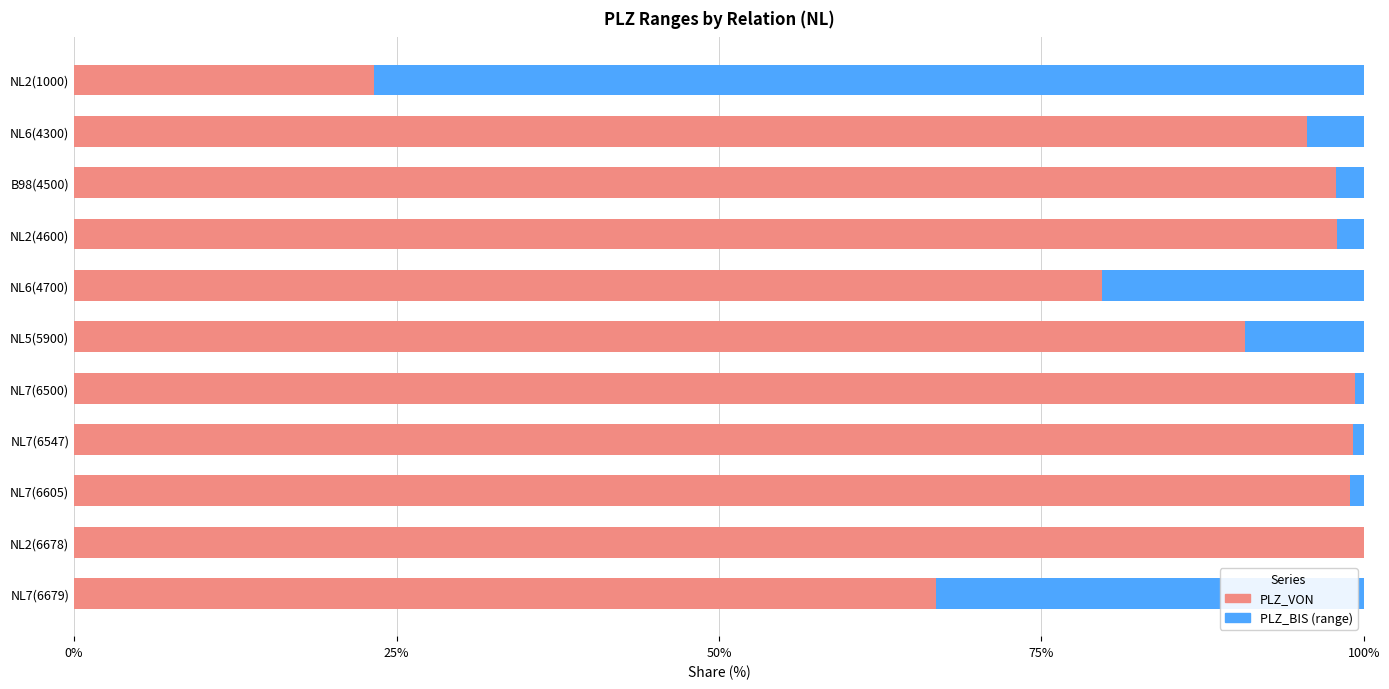

What are all the series names shown in the legend?

PLZ_VON, PLZ_BIS (range)